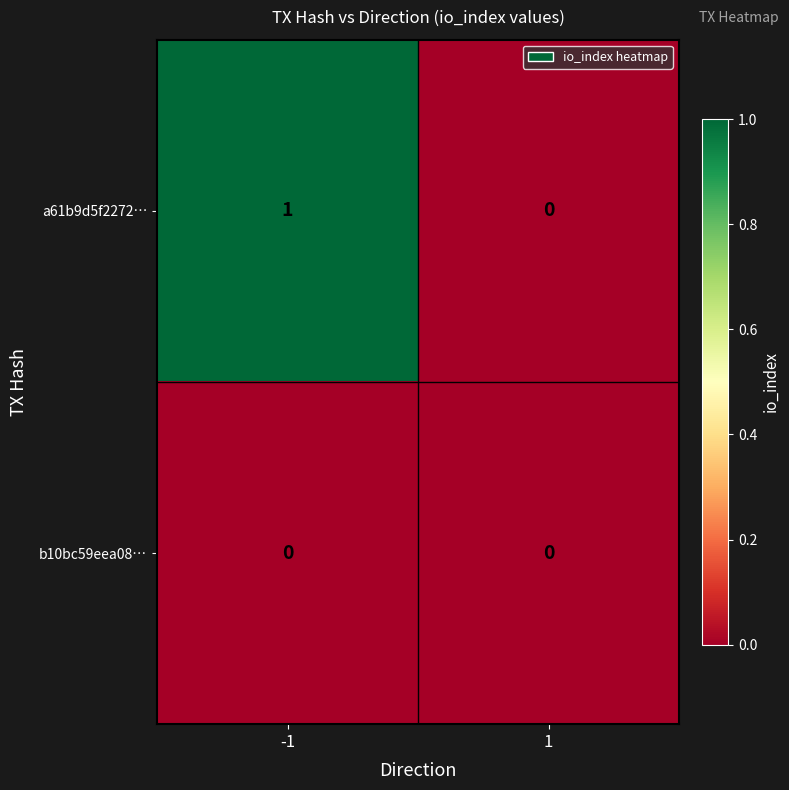

Rank the series by their average value, from highest to lowest.

a61b9d5f2272…, b10bc59eea08…